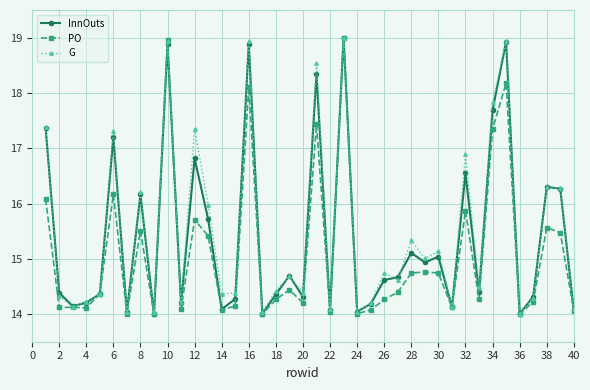

True or false: G has more than 0 interior local peaks.

True